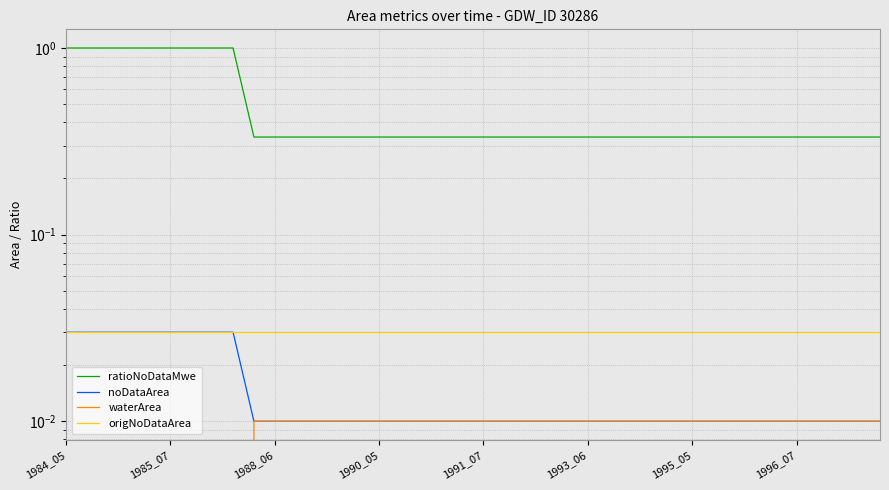

Which series changed the most between 1993_06 and 26?

ratioNoDataMwe